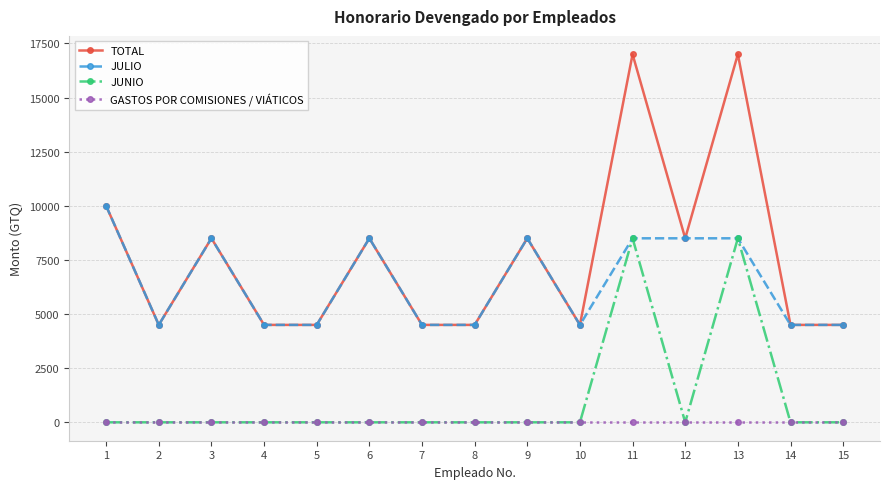

What is the difference between the second highest and second lowest values in the JUNIO series?

8500